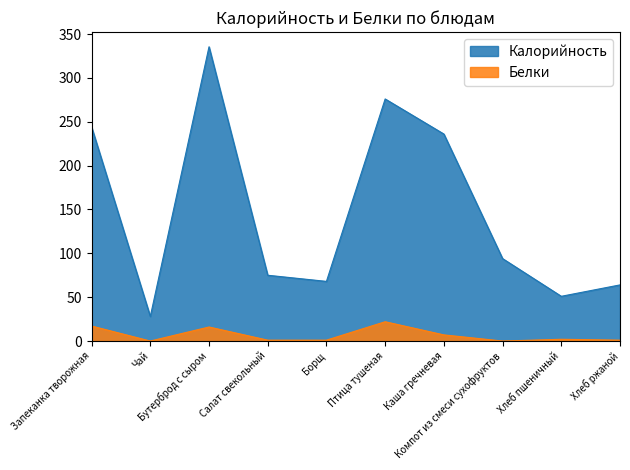

Reading right to left, what are all the values shown in this chart?

Калорийность: Хлеб ржаной=64.0	Хлеб пшеничный=51.0	Компот из смеси сухофруктов=94.0	Каша гречневая=236.0	Птица тушеная=276.0	Борщ=68.0	Салат свекольный=75.0	Бутерброд с сыром=335.5	Чай=28.0	Запеканка творожная=244.0
Белки: Хлеб ржаной=1.0	Хлеб пшеничный=2.0	Компот из смеси сухофруктов=0.0	Каша гречневая=7.0	Птица тушеная=22.0	Борщ=1.0	Салат свекольный=1.0	Бутерброд с сыром=16.0	Чай=0.0	Запеканка творожная=17.1